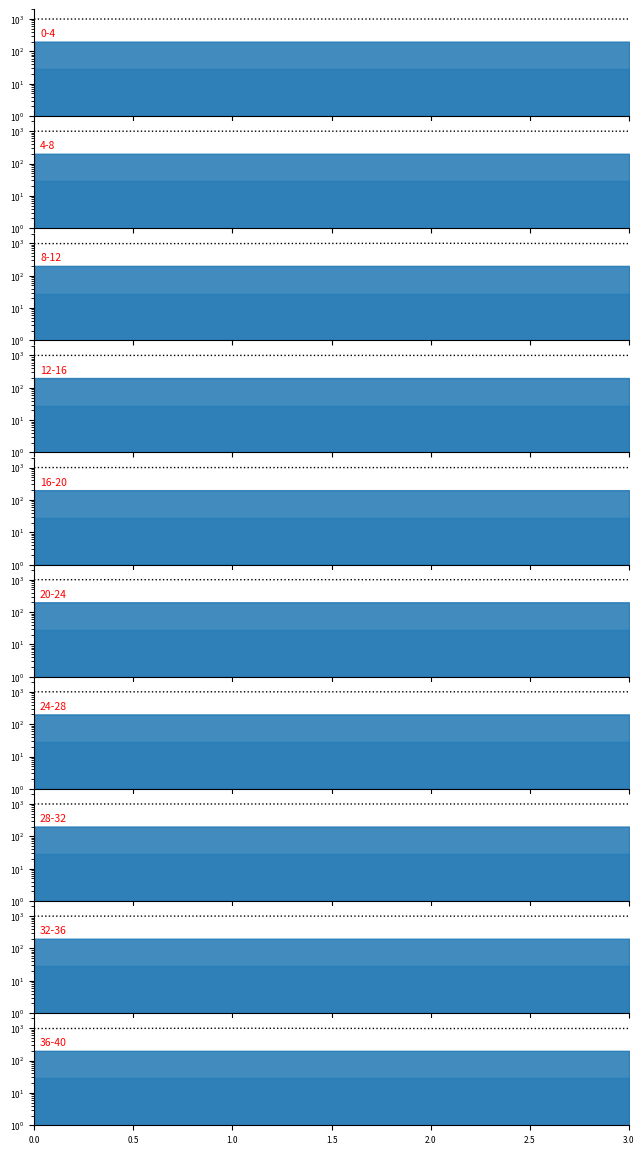

How many series are shown in this chart?

1